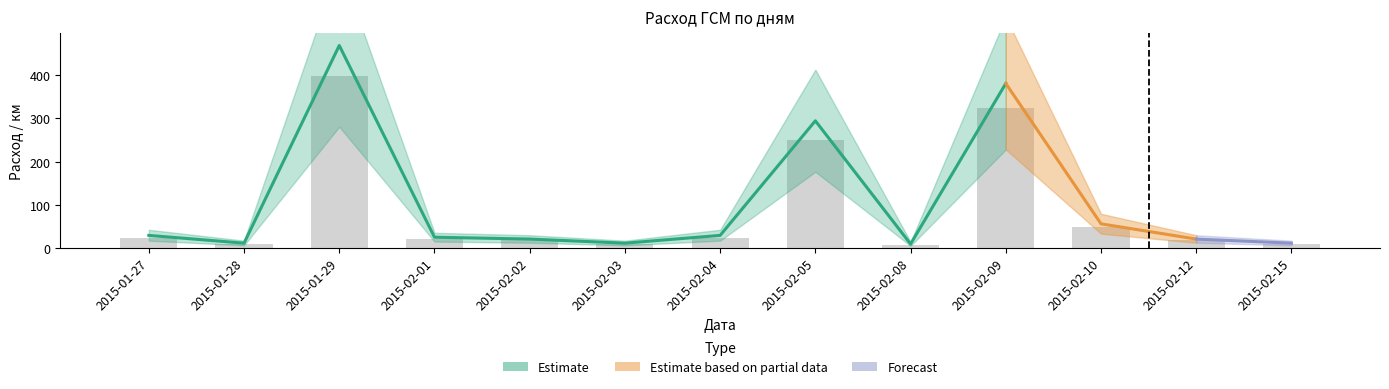

Between 2015-02-10 and 2015-02-01, which is larger?

2015-02-10